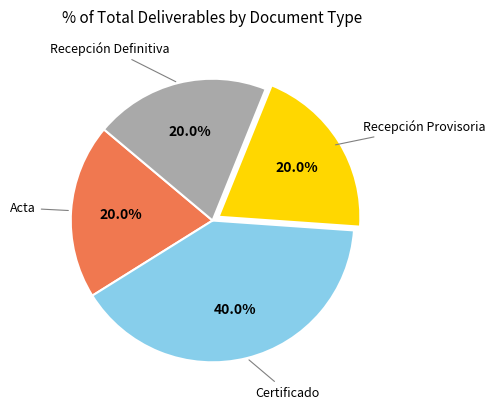

Does any single category account for the majority?

No